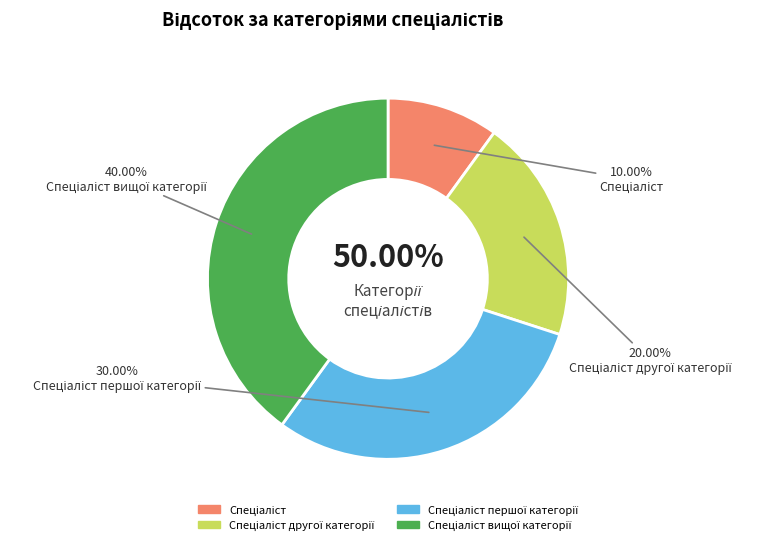

Does any single category account for the majority?

No